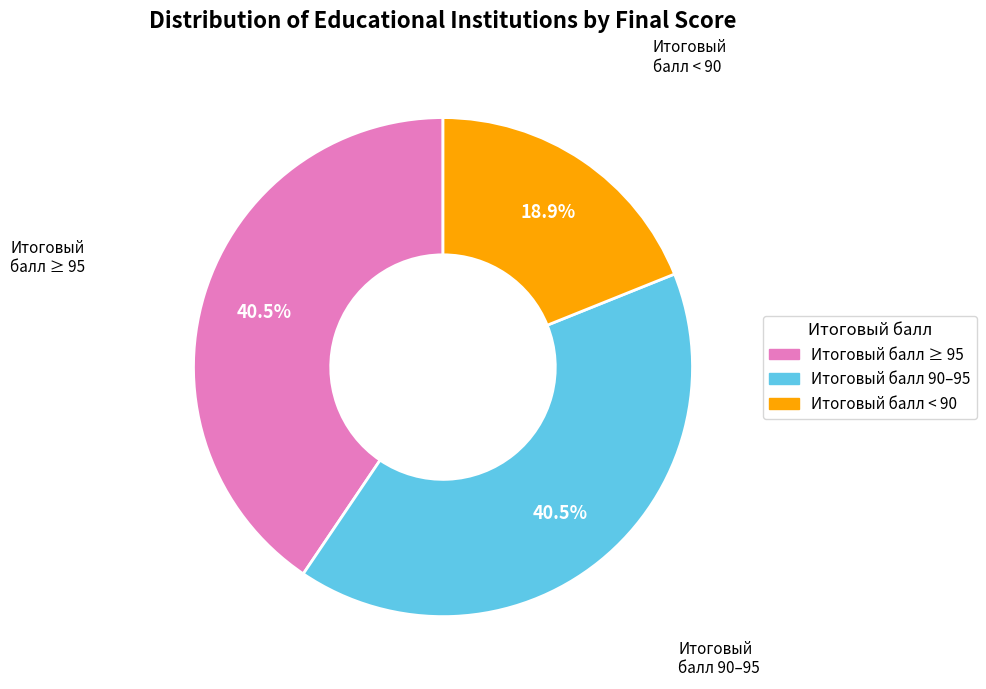

Do Итоговый балл < 90 and Итоговый балл ≥ 95 together represent more than half of the pie?

Yes